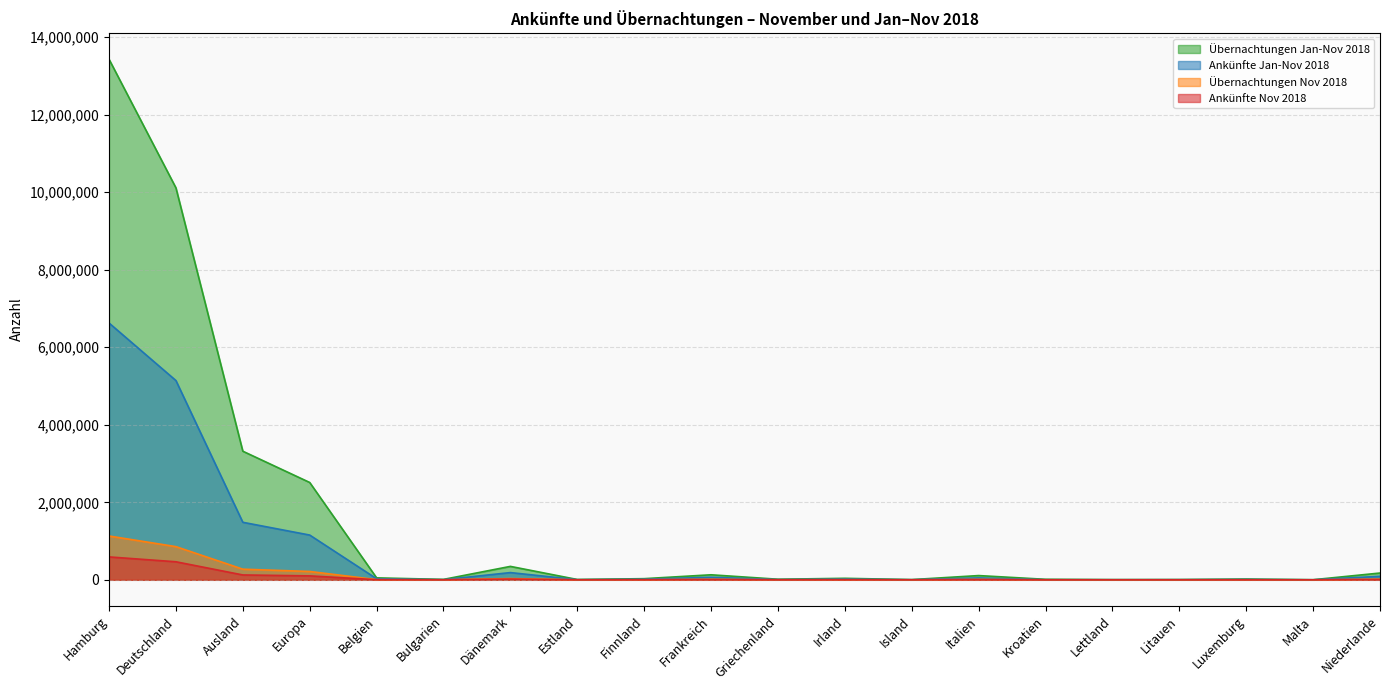

What is the sum of all Ankünfte Jan-Nov 2018 values?

14892143